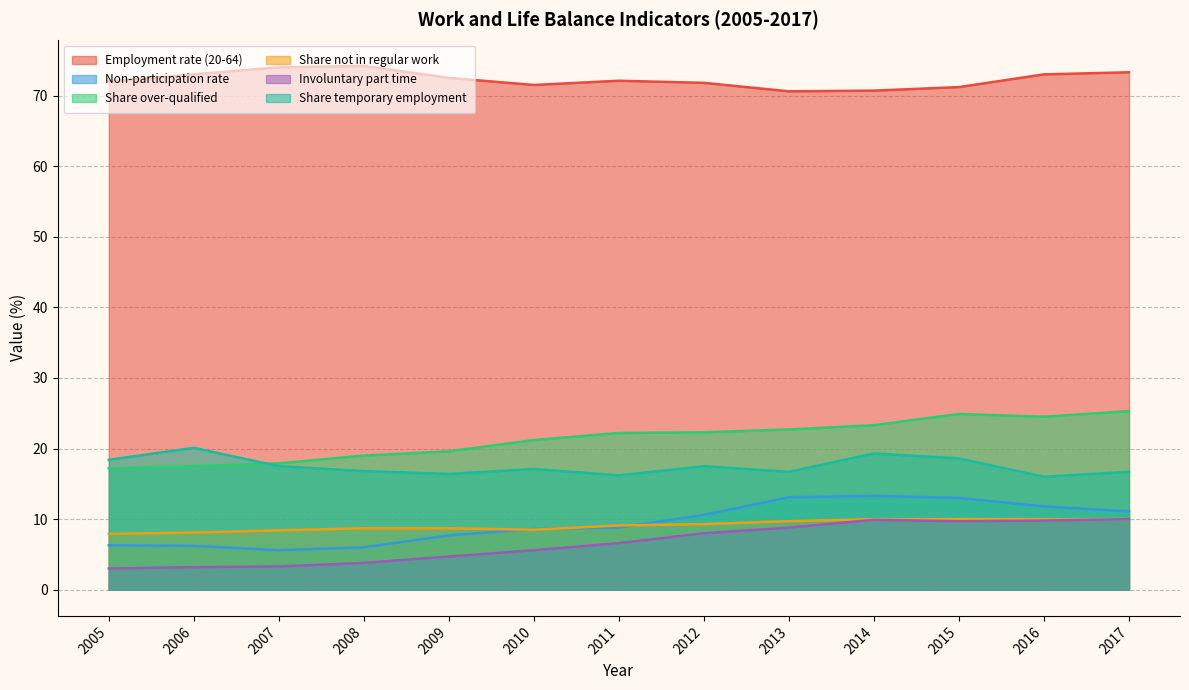

Is it true that Involuntary part time equals 3.6 at 2014?

False